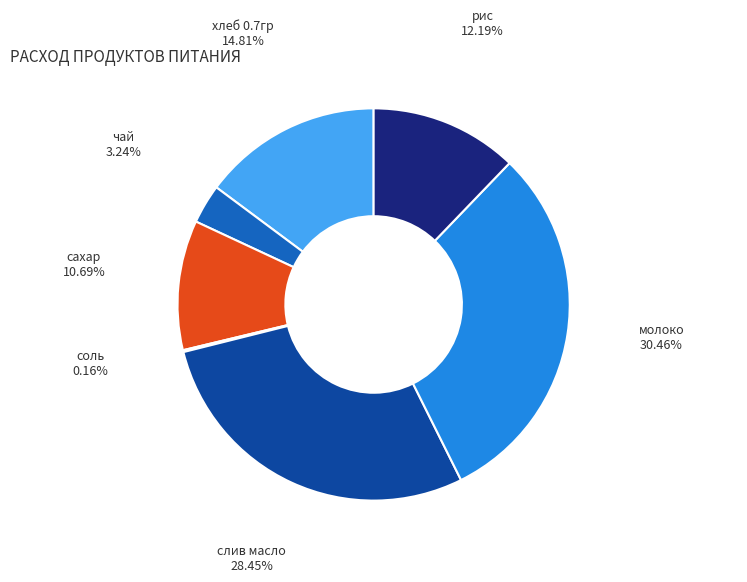

Is there any slice that represents more than half of the pie?

No